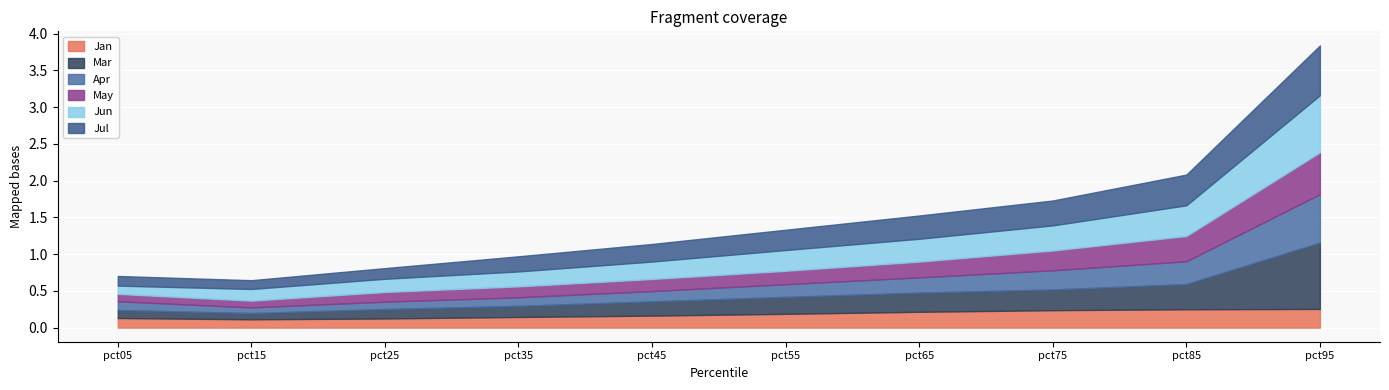

Which series has the largest range (max minus min)?

Mar